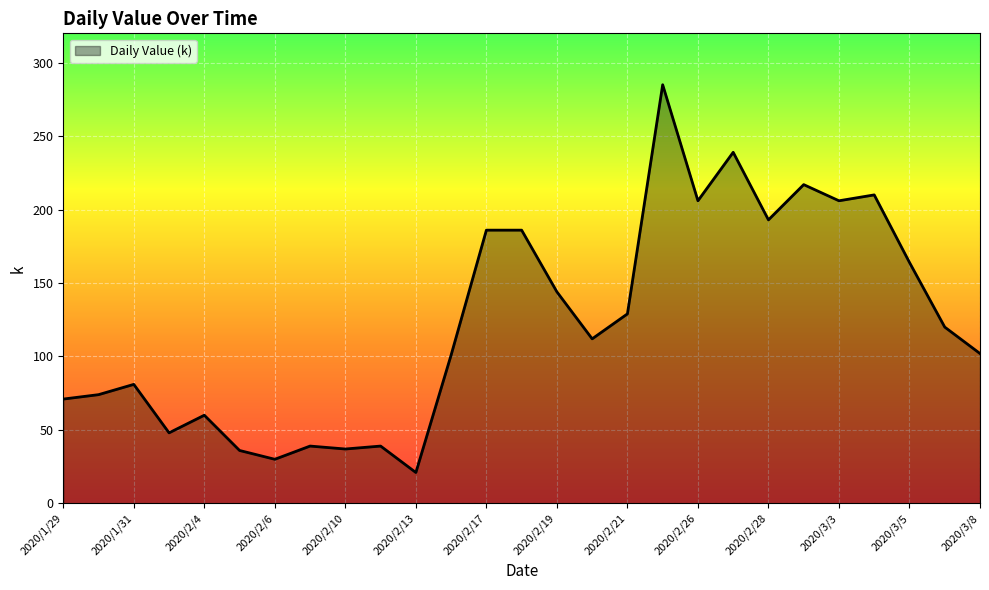

What is the minimum value shown in the chart?

21